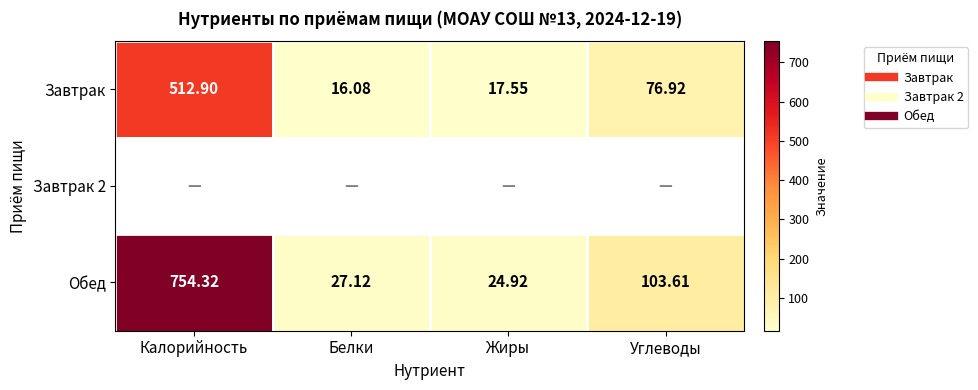

What is the minimum value shown in the chart?

16.1